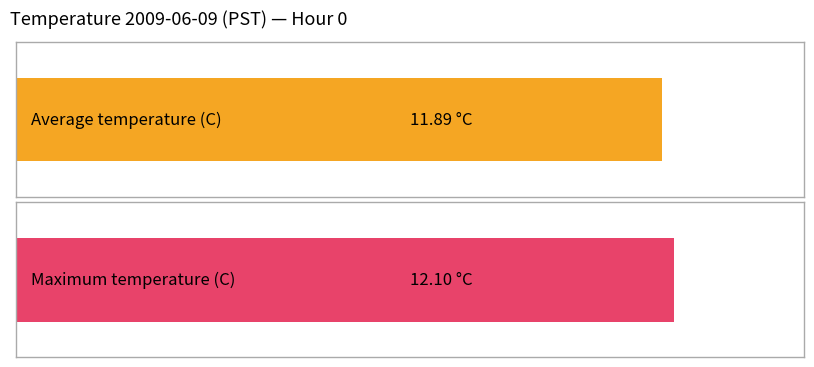

Does the chart contain any negative values?

No